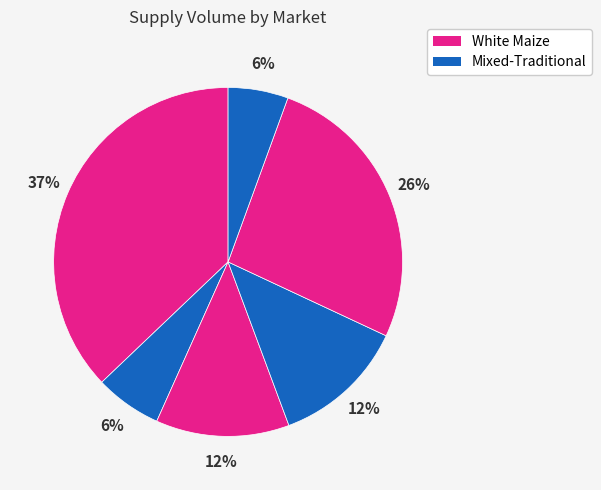

Count the number of slices in the pie.

6